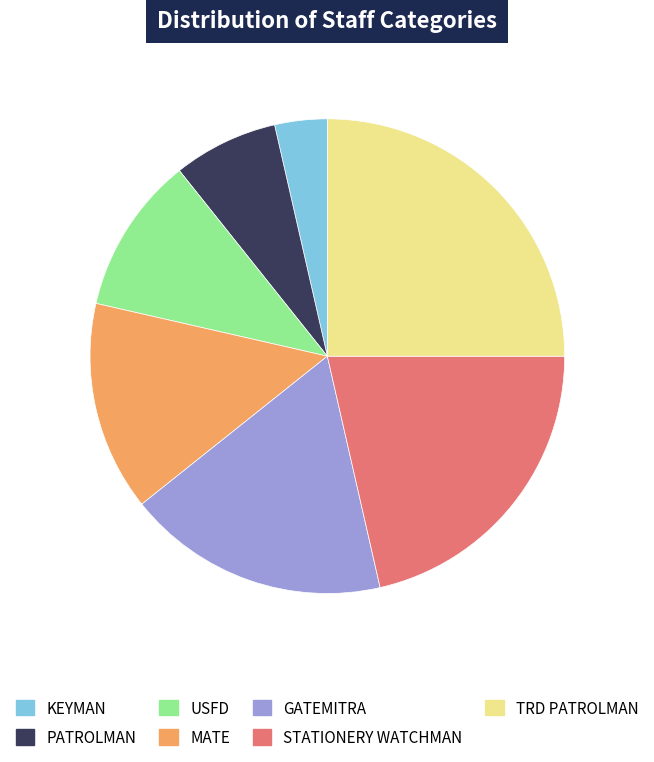

Is PATROLMAN the majority of the pie?

No